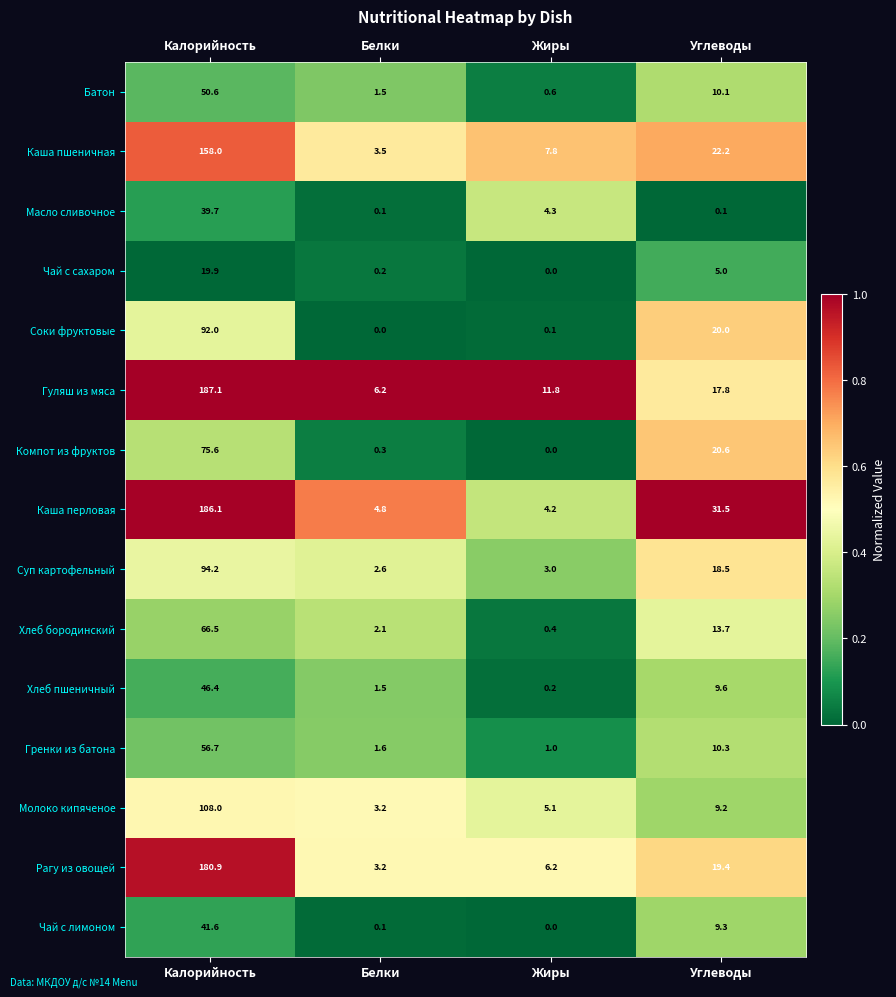

Which series has the largest range (max minus min)?

Каша перловая